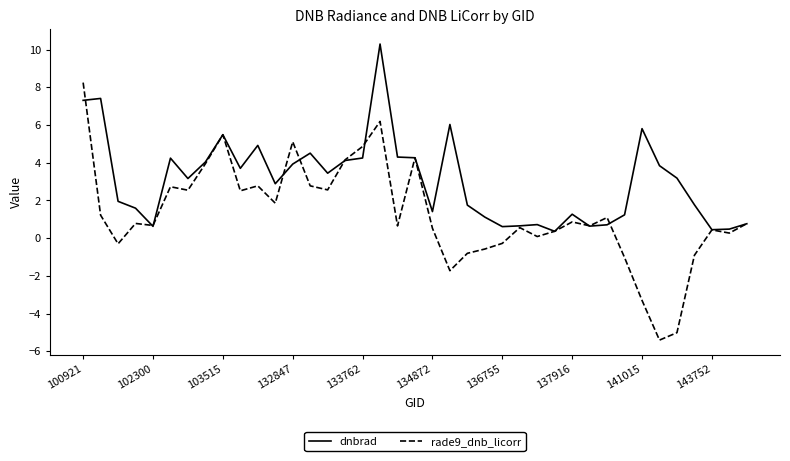

Which series has the largest range (max minus min)?

rade9_dnb_licorr